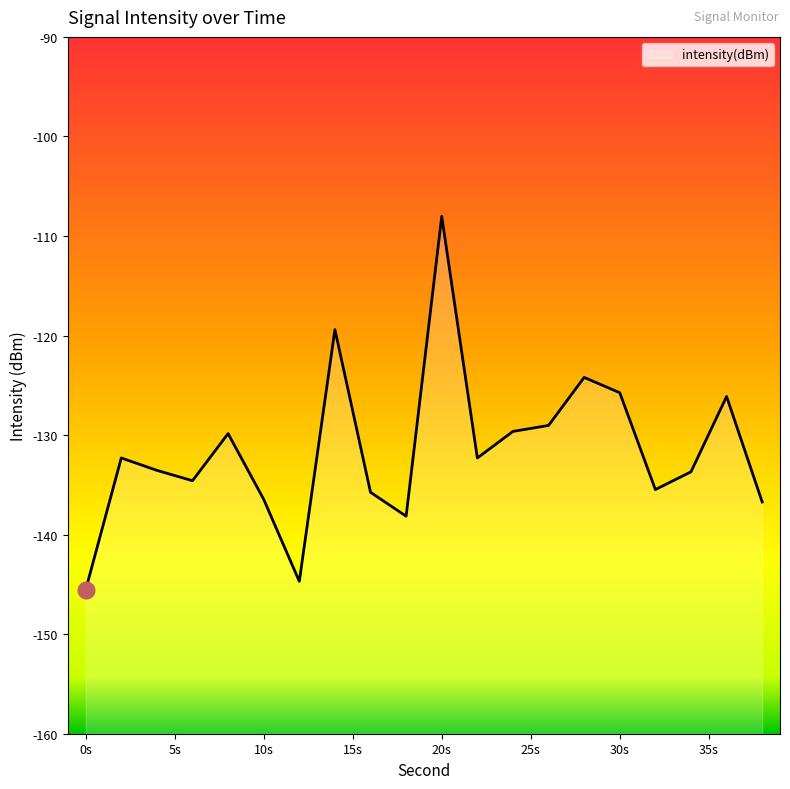

What is the approximate value at 8?

-129.9